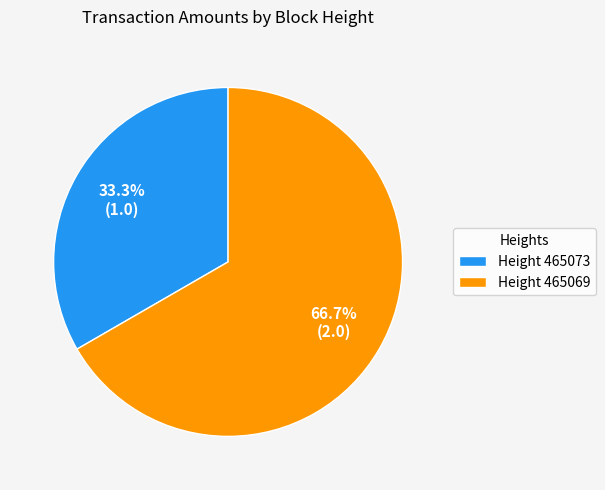

Rank the categories by value from highest to lowest.

Height 465069, Height 465073